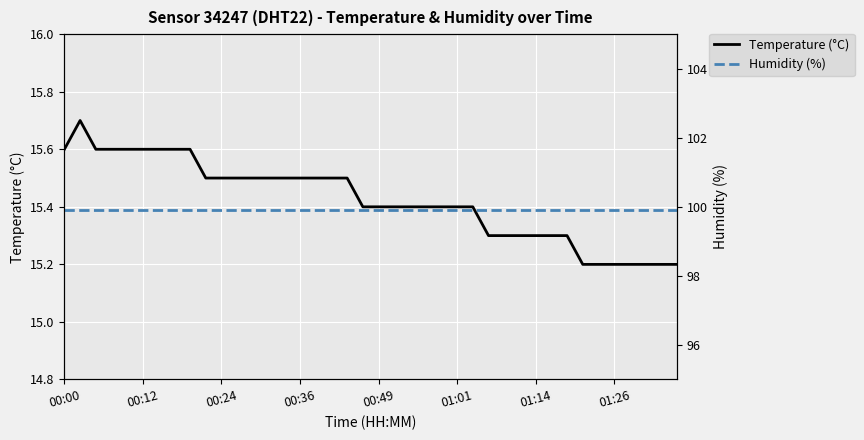

The value of Temperature (°C) at 00:36 is 15.5. True or false?

True